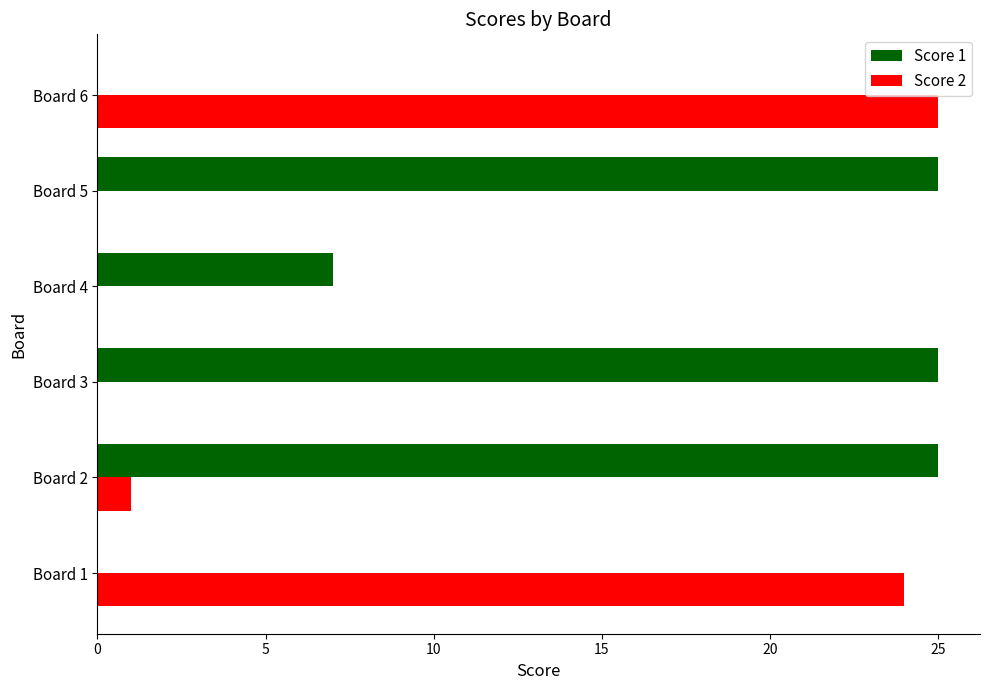

What is the sum of all Score 2 values?

50